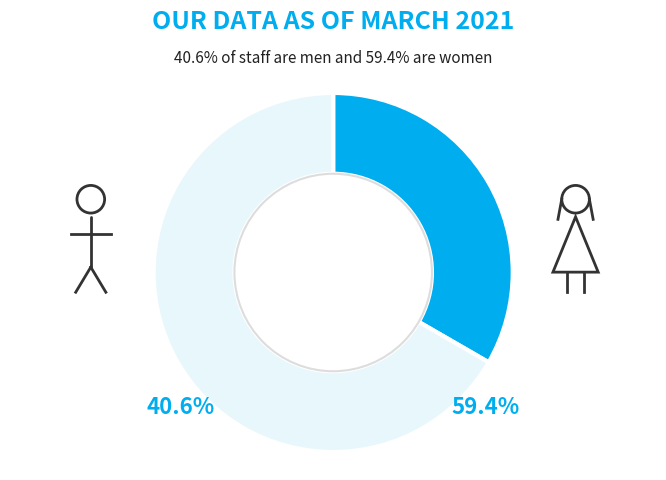

How many slices are in this pie chart?

2